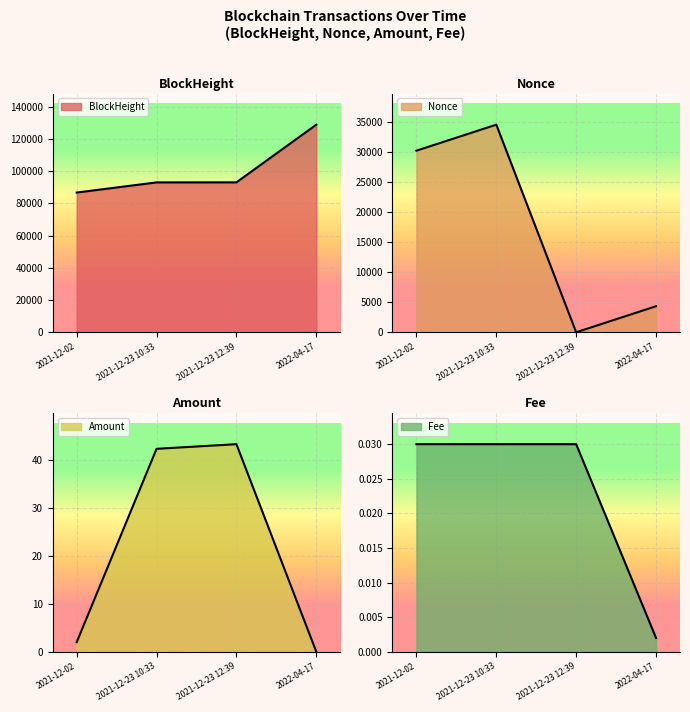

What is the label of the 3rd point from the right?

2021-12-23 10:33